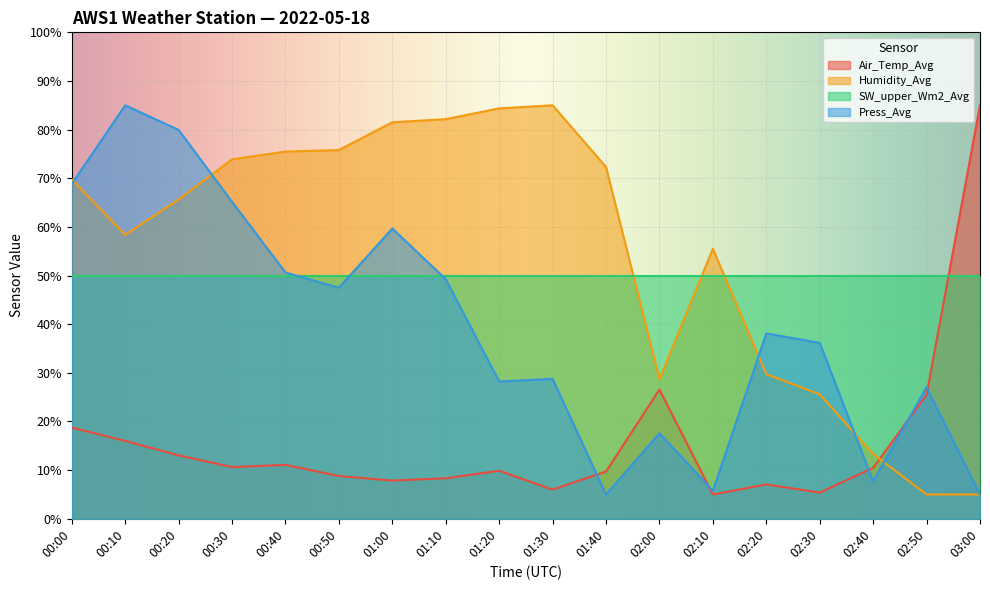

Which has a higher value, 01:00 or 01:10?

01:10